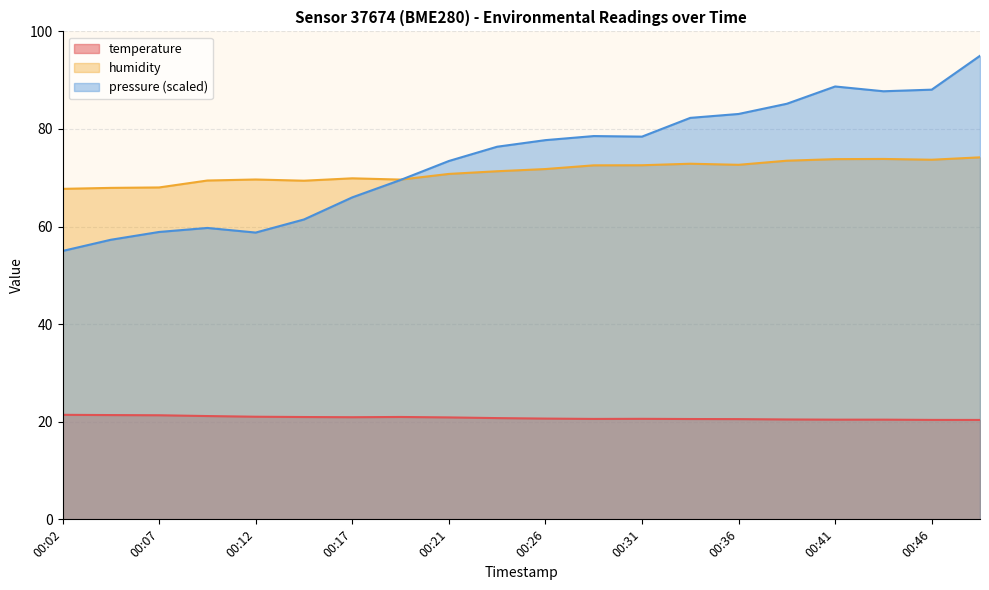

What are all the series names shown in the legend?

temperature, humidity, pressure (scaled)